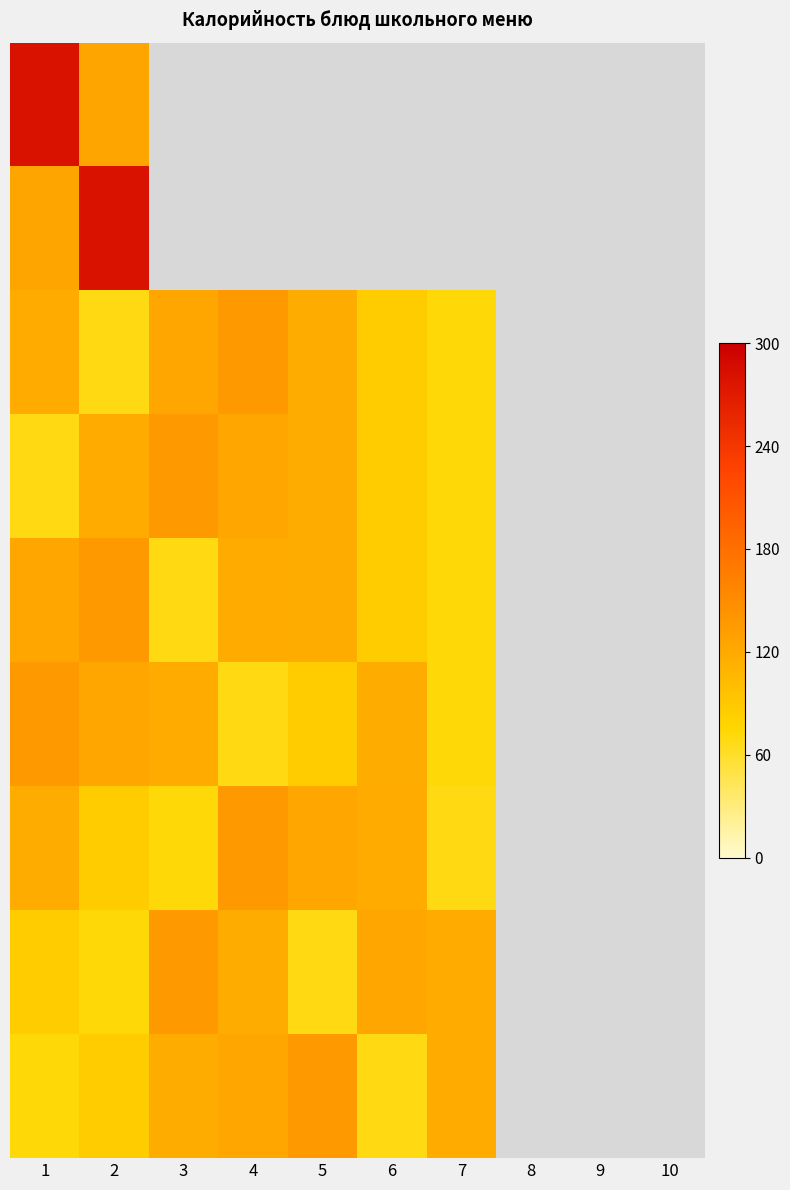

What is the spread (max minus min) of values at 2?

212.0